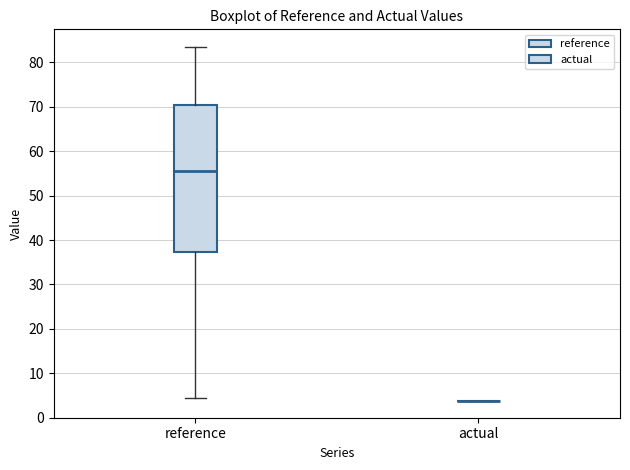

Comparing the boxes themselves (not the whiskers), which one is the tallest?

reference